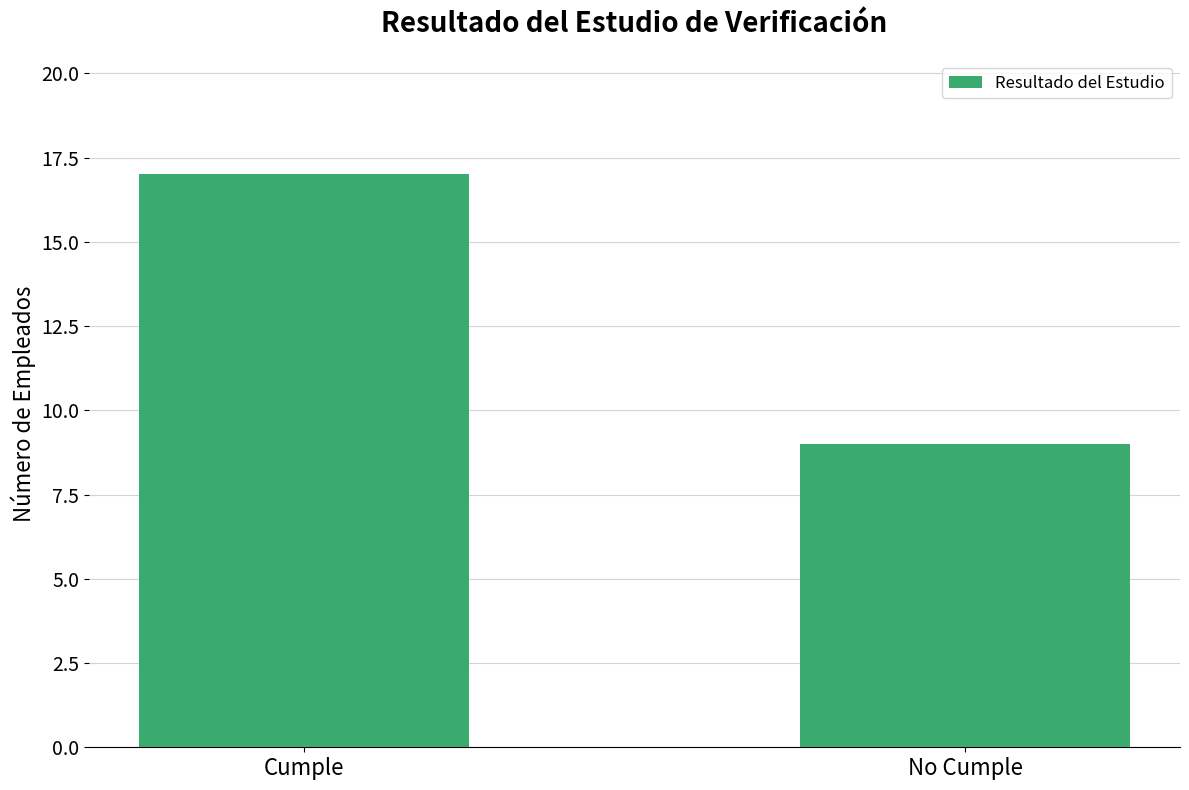

Reading left to right, transcribe all the data shown in this chart.

Cumple=17	No Cumple=9